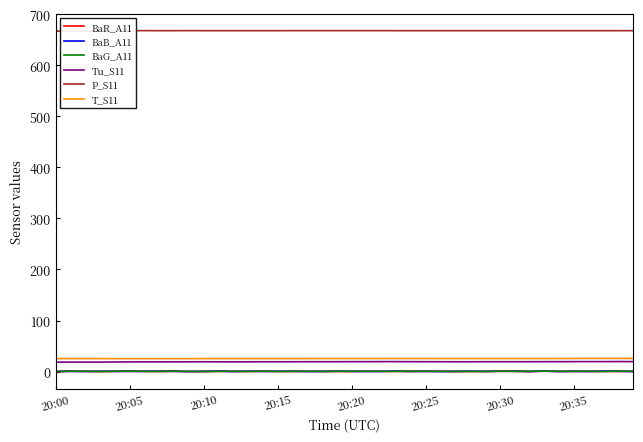

Reading left to right, what are all the values shown in this chart?

BaR_A11: -0.1	0.6	0.2	0.1	0.2	0.3	0.3	0.2	0.5	-0.0	0.1	0.3	0.2	0.3	0.2	0.4	0.1	0.3	0.2	0.2	0.0	0.4	0.3	0.4	0.0	0.4	0.3	0.0	-0.0	0.3	0.4	0.6	-0.2	0.7	0.1	0.2	0.1	0.4	0.1	0.2
BaB_A11: 0.2	0.4	0.1	0.3	0.3	0.5	0.3	0.5	0.4	0.0	0.2	0.7	0.1	0.5	0.3	0.3	0.5	0.1	0.1	0.6	0.3	0.3	0.2	0.7	0.2	0.3	-0.0	0.2	0.5	0.2	0.5	0.6	0.1	0.7	0.0	0.5	0.0	0.6	0.5	0.0
BaG_A11: -0.1	0.4	0.4	-0.0	0.5	0.6	0.4	0.2	0.6	0.1	0.1	0.3	0.2	0.2	0.6	0.1	0.5	0.2	0.1	0.4	0.4	0.2	0.3	0.4	0.4	0.3	0.1	0.2	0.4	0.0	0.6	0.2	0.6	0.7	0.5	0.2	0.7	-0.0	0.8	0.3
Tu_S11: 18.4	18.4	18.4	18.4	18.7	18.8	18.9	18.9	19.0	19.0	19.1	19.0	19.0	19.0	19.1	19.1	19.1	19.2	19.2	19.2	19.3	19.3	19.4	19.4	19.3	19.2	19.2	19.1	19.1	19.2	19.2	19.2	19.2	19.3	19.3	19.4	19.4	19.4	19.5	19.4
P_S11: 667.3	667.3	667.3	667.3	668.2	668.2	668.3	668.2	668.2	668.3	668.2	668.2	668.2	668.2	668.2	668.2	668.3	668.3	668.3	668.3	668.3	668.3	668.3	668.2	668.2	668.2	668.2	668.2	668.2	668.2	668.2	668.2	668.2	668.2	668.2	668.2	668.2	668.2	668.2	668.2
T_S11: 25.3	25.3	25.3	25.3	25.2	25.2	25.2	25.2	25.2	25.2	25.3	25.3	25.3	25.3	25.3	25.3	25.3	25.3	25.4	25.4	25.4	25.4	25.4	25.5	25.5	25.5	25.4	25.4	25.4	25.4	25.4	25.4	25.4	25.4	25.5	25.5	25.6	25.6	25.6	25.6